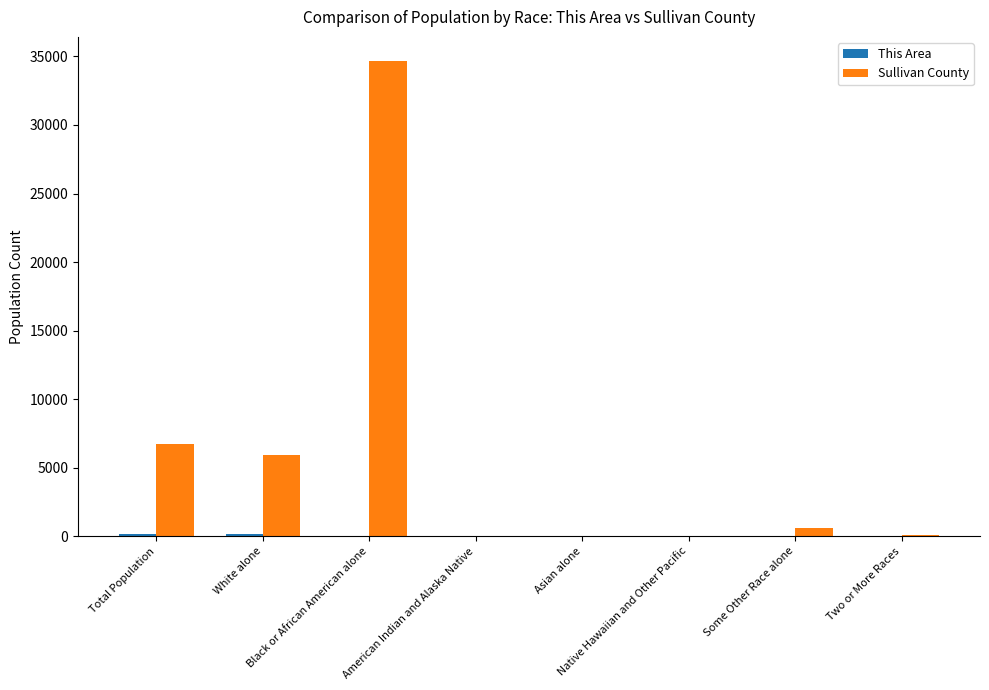

What is the sum of all Sullivan County values?

48087